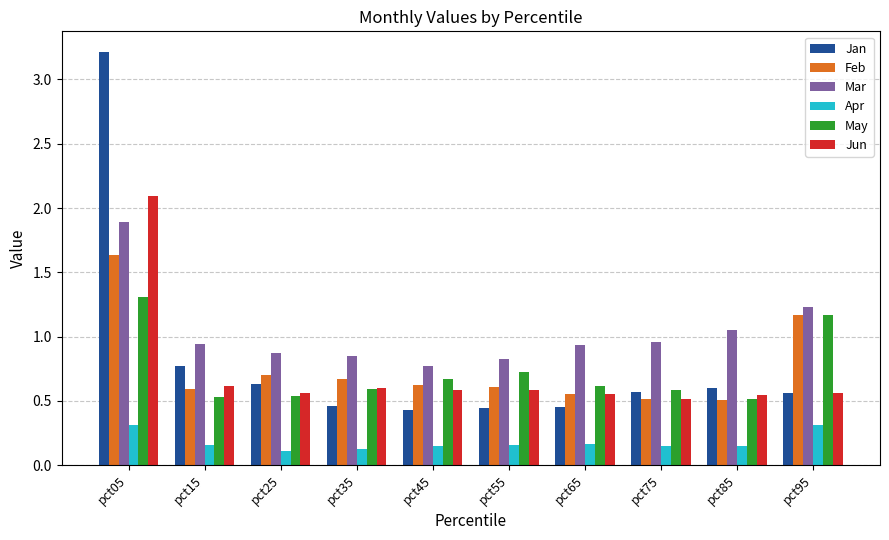

Which series has the largest range (max minus min)?

Jan